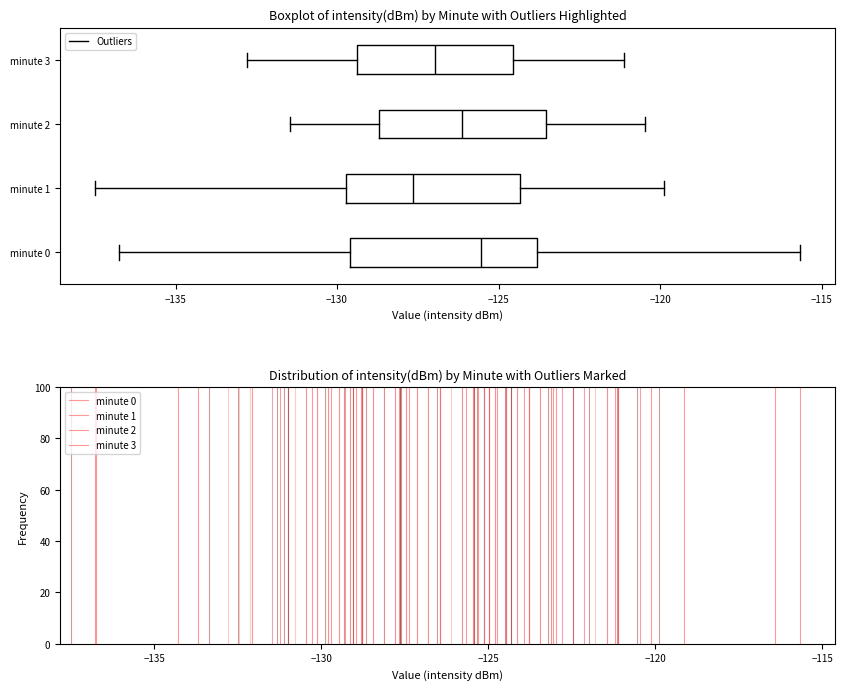

Which box has the furthest to the right median line?

minute 0